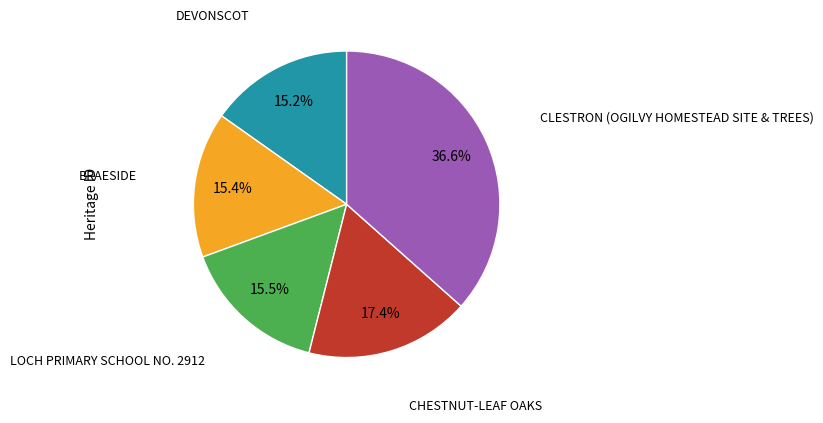

Does any single category account for the majority?

No